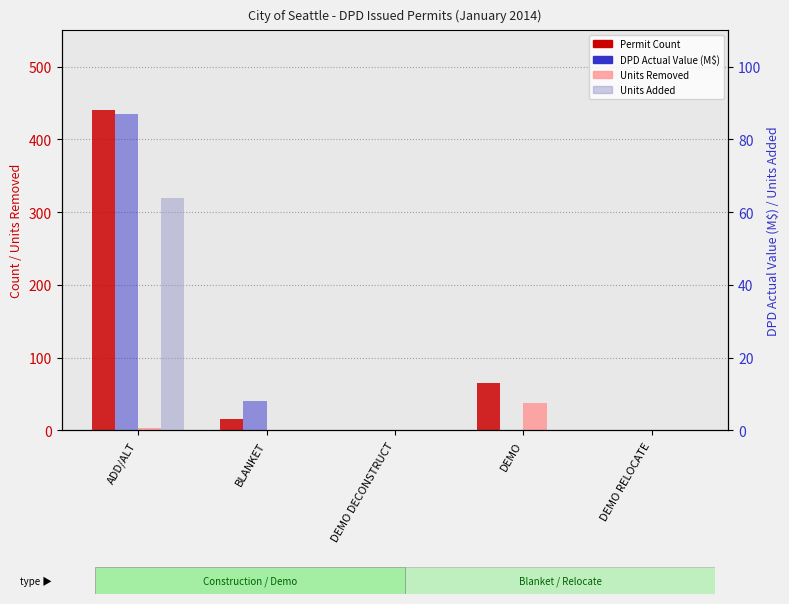

Is it true that DPD Actual Value (M) equals 48.8 at DEMO DECONSTRUCT?

False